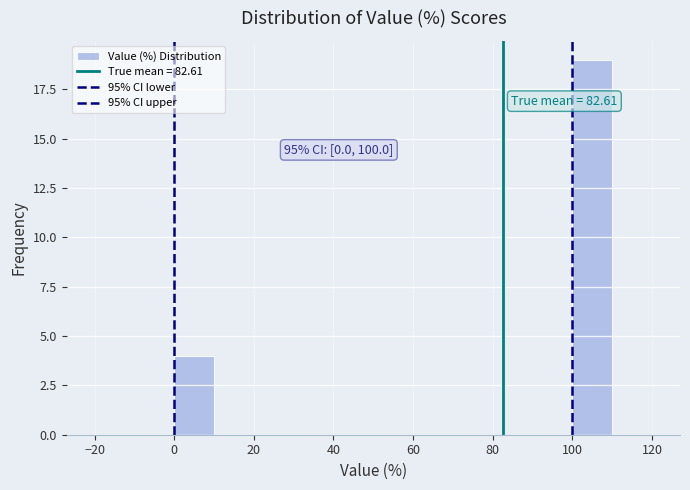

Which range on the x-axis has the tallest bar?

100 to 110